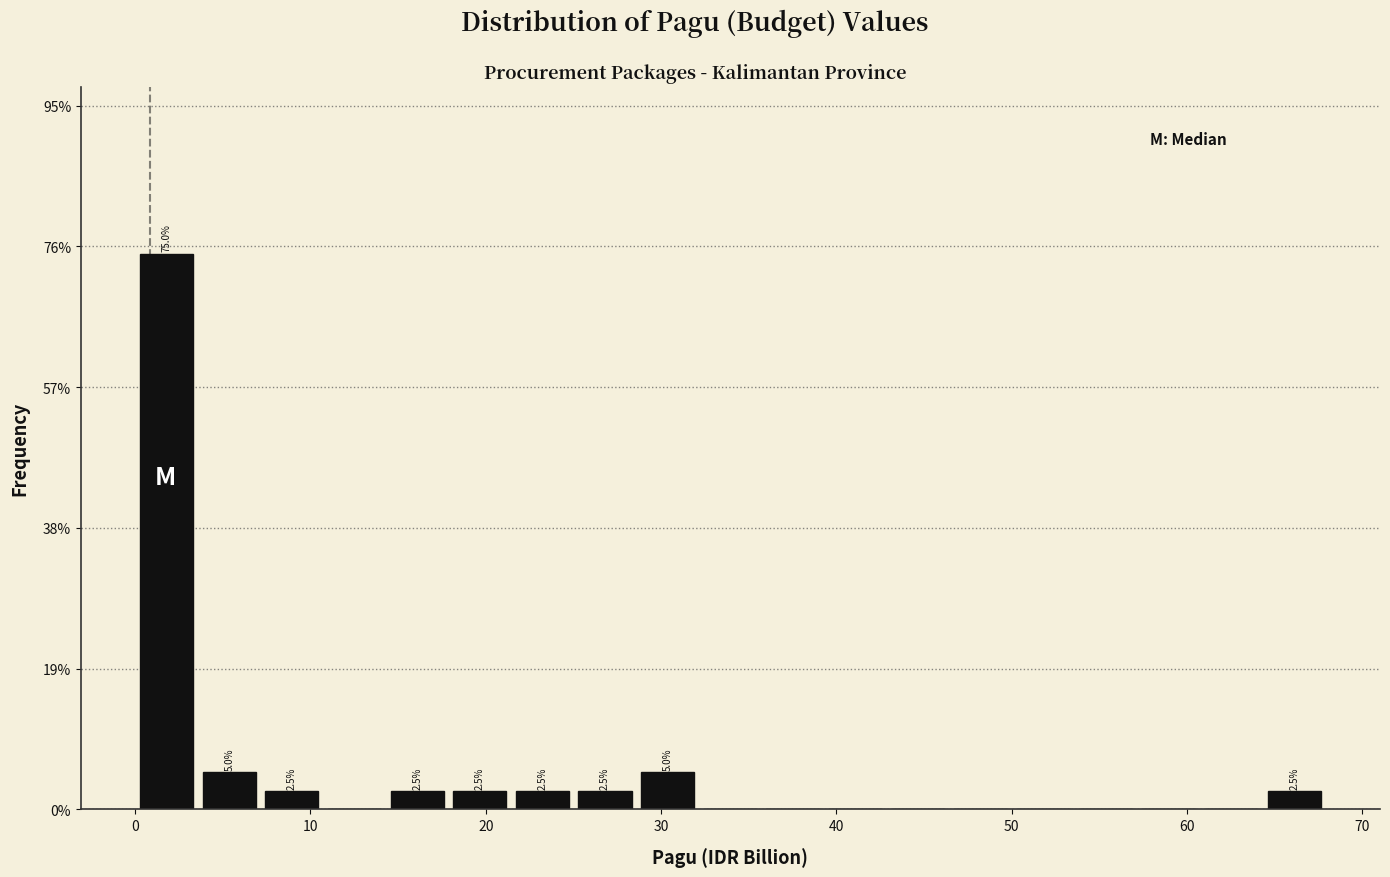

Around what value on the x-axis is the tallest bar? Give the approximate position of its centre, as read against the axis.

2